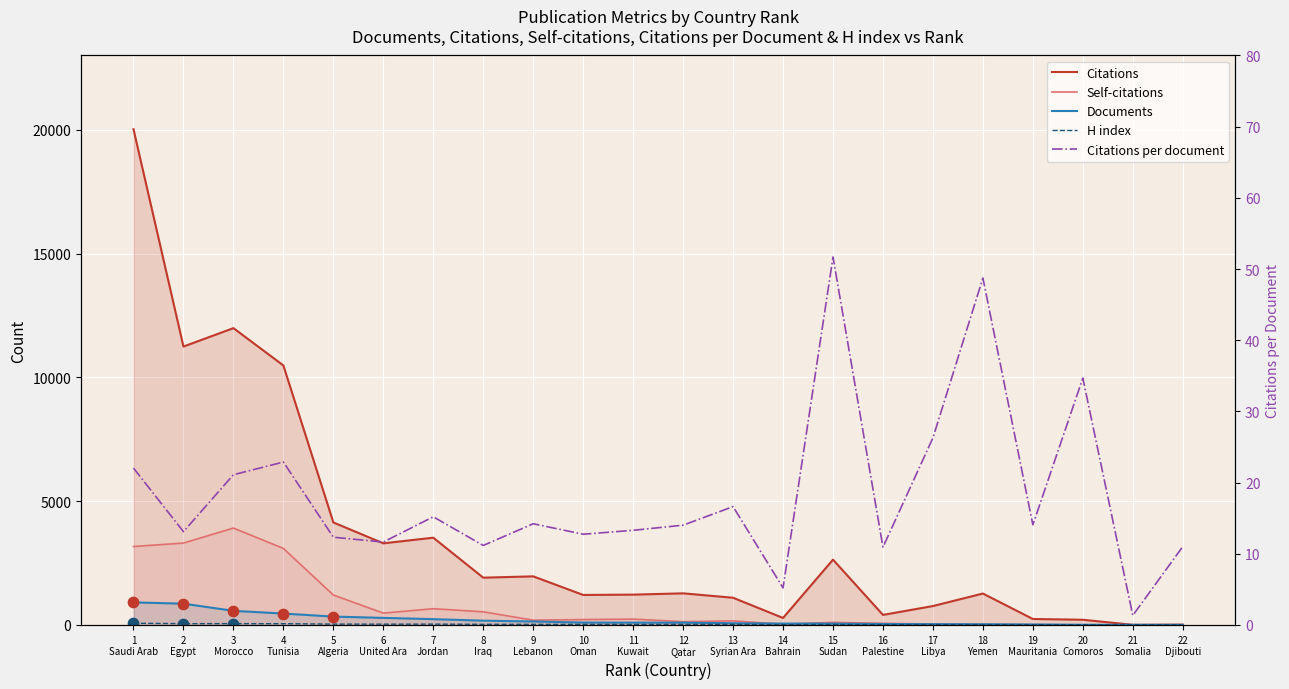

What are all the series names shown in the legend?

Citations, Self-citations, Documents, H index, Citations per document